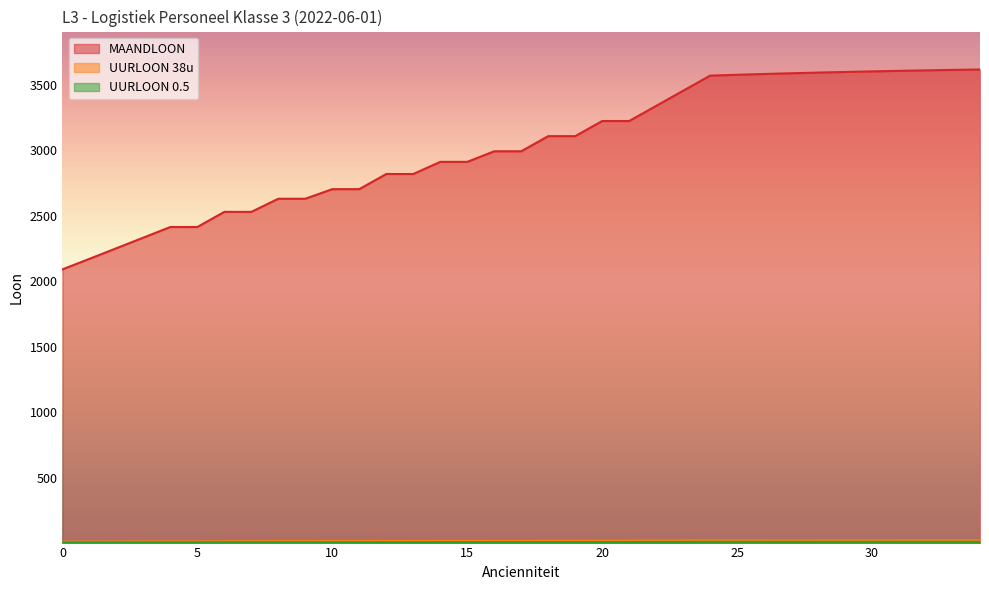

True or false: UURLOON 38u and UURLOON 0.5 intersect in this chart.

False